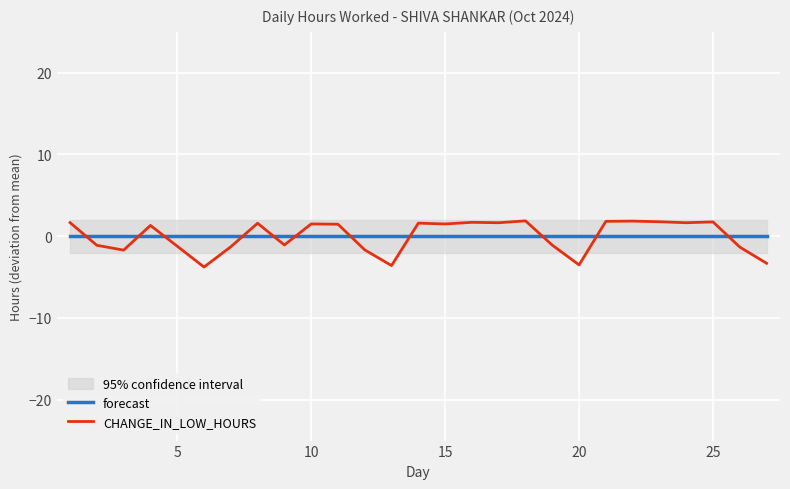

How many values in CHANGE_IN_LOW_HOURS are above zero?

15